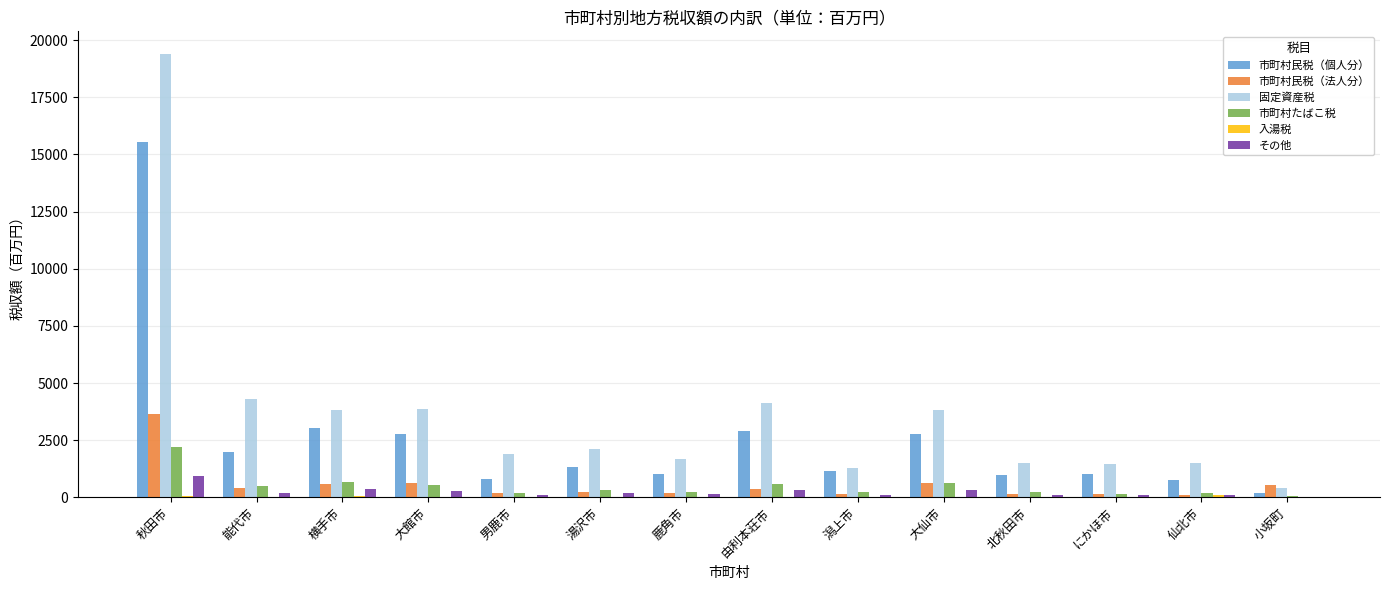

What is the average value of the 市町村たばこ税 series?

479